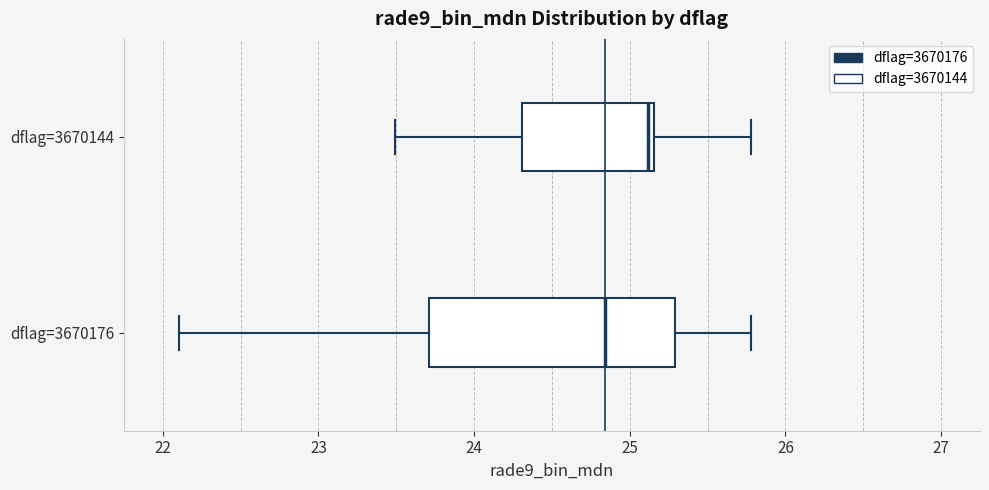

Which box has the furthest to the left median line?

dflag=3670176